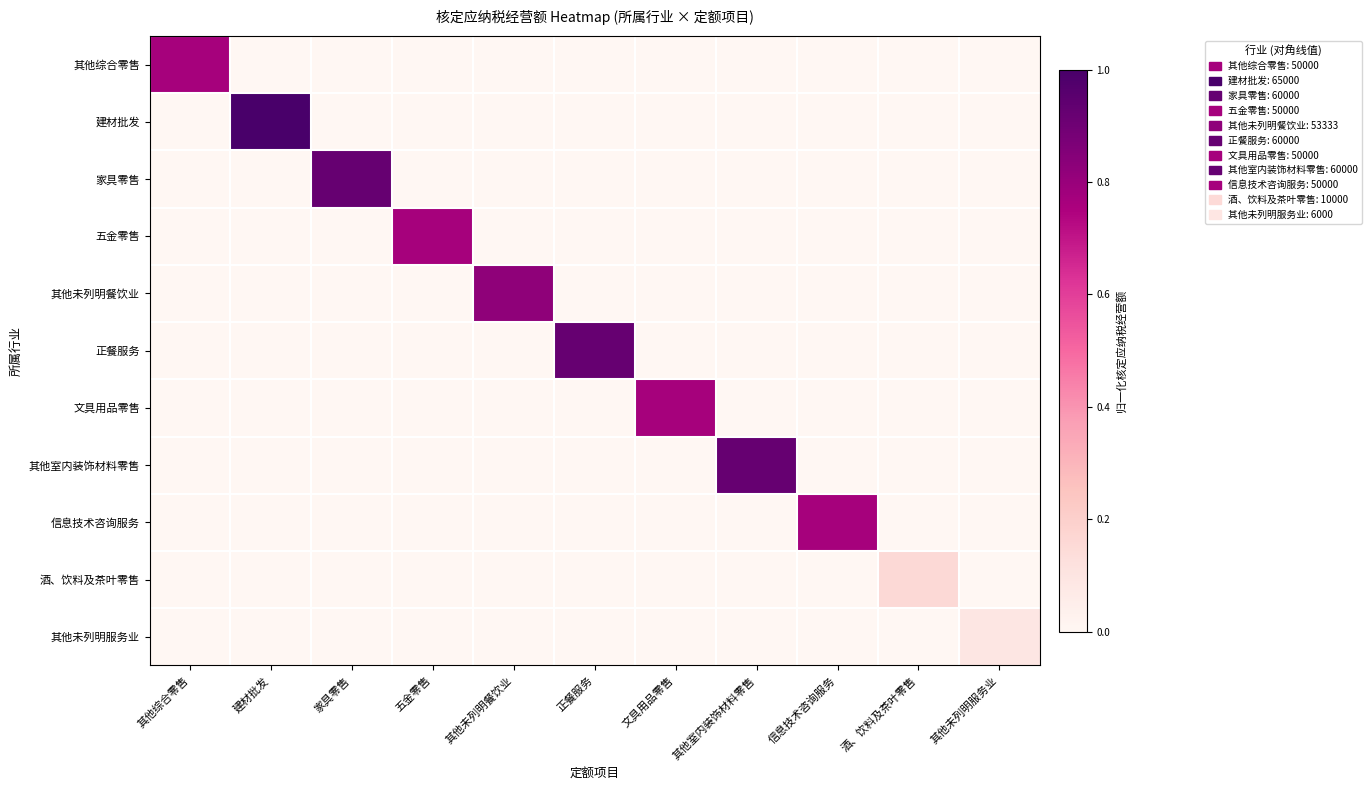

Rank the series at 其他综合零售 from lowest to highest value.

建材批发, 家具零售, 五金零售, 其他未列明餐饮业, 正餐服务, 文具用品零售, 其他室内装饰材料零售, 信息技术咨询服务, 酒、饮料及茶叶零售, 其他未列明服务业, 其他综合零售